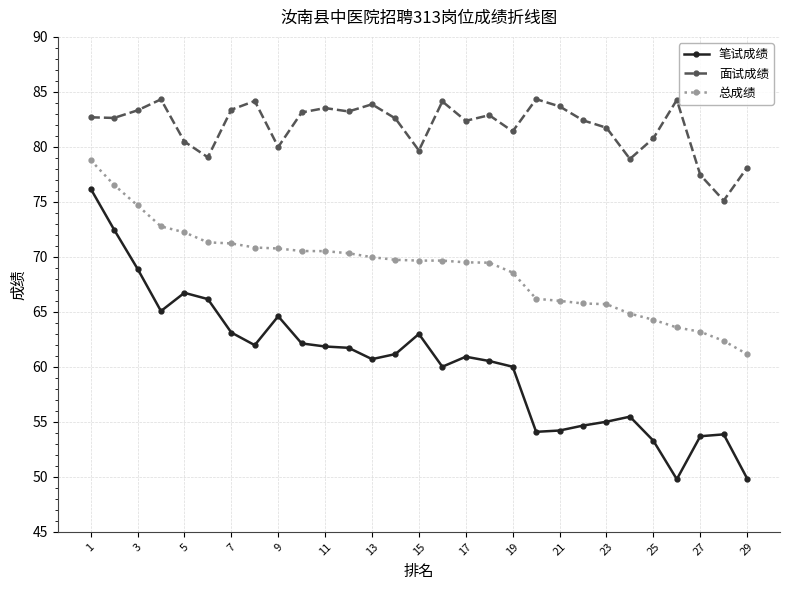

What is the difference between the maximum and minimum values in the 笔试成绩 series?

26.4